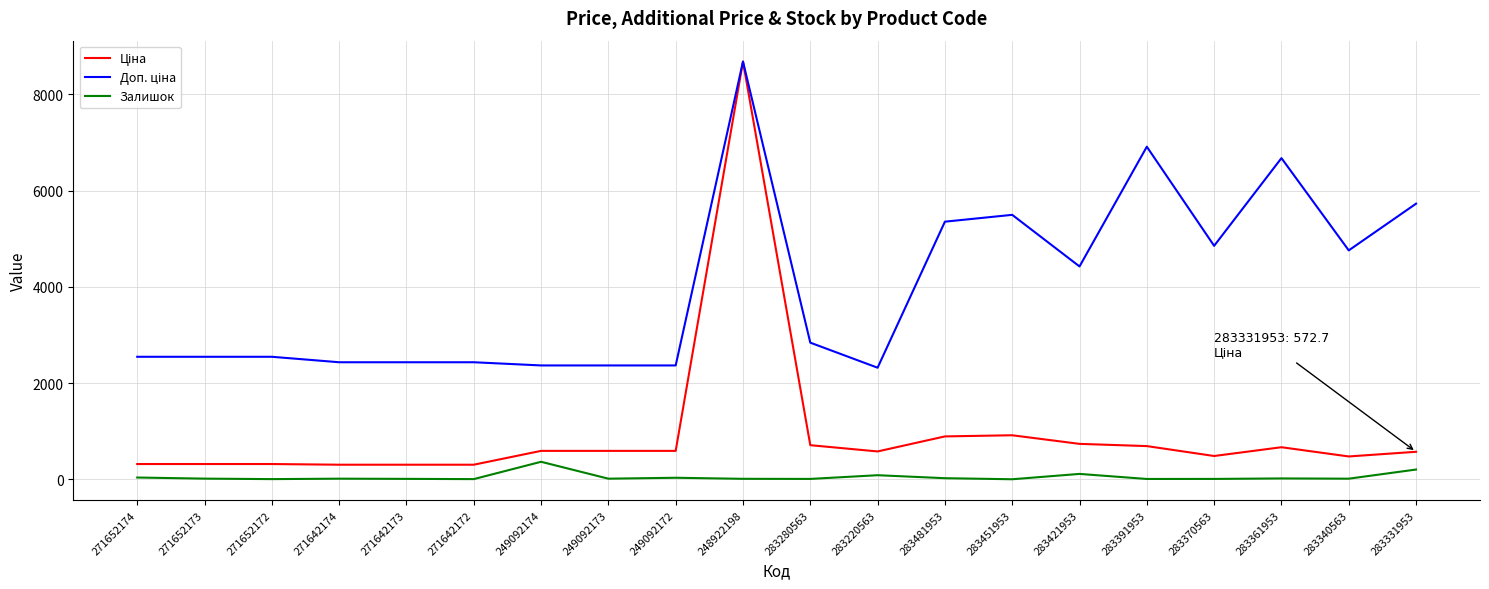

What is the greatest value displayed?

8679.5